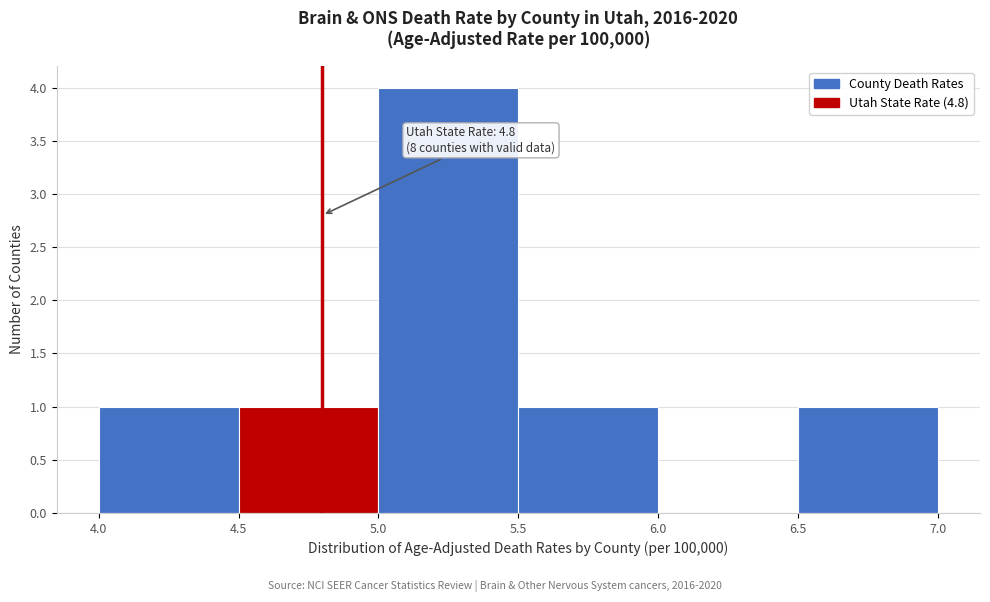

Which range on the x-axis has the tallest bar?

5.0 to 5.5